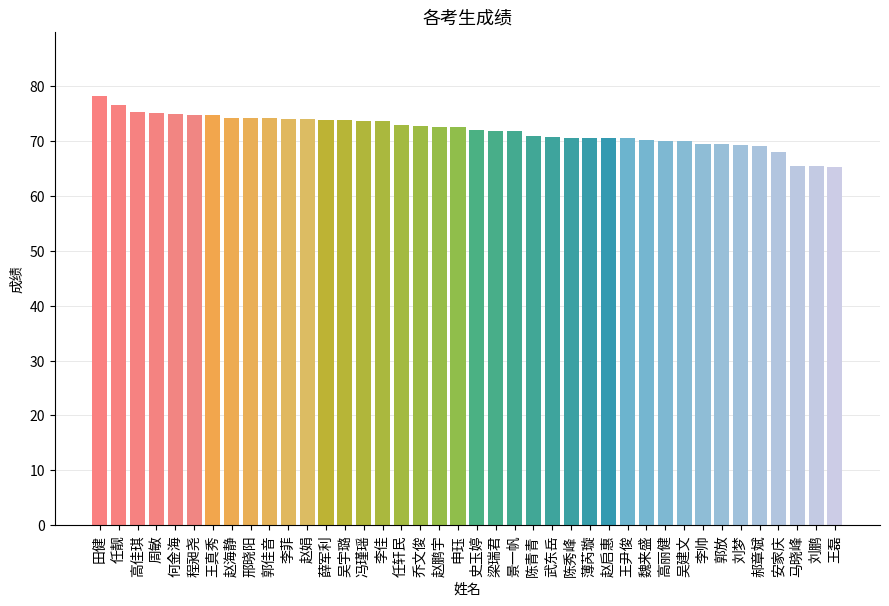

What is the label of the 40th bar from the left?

王磊